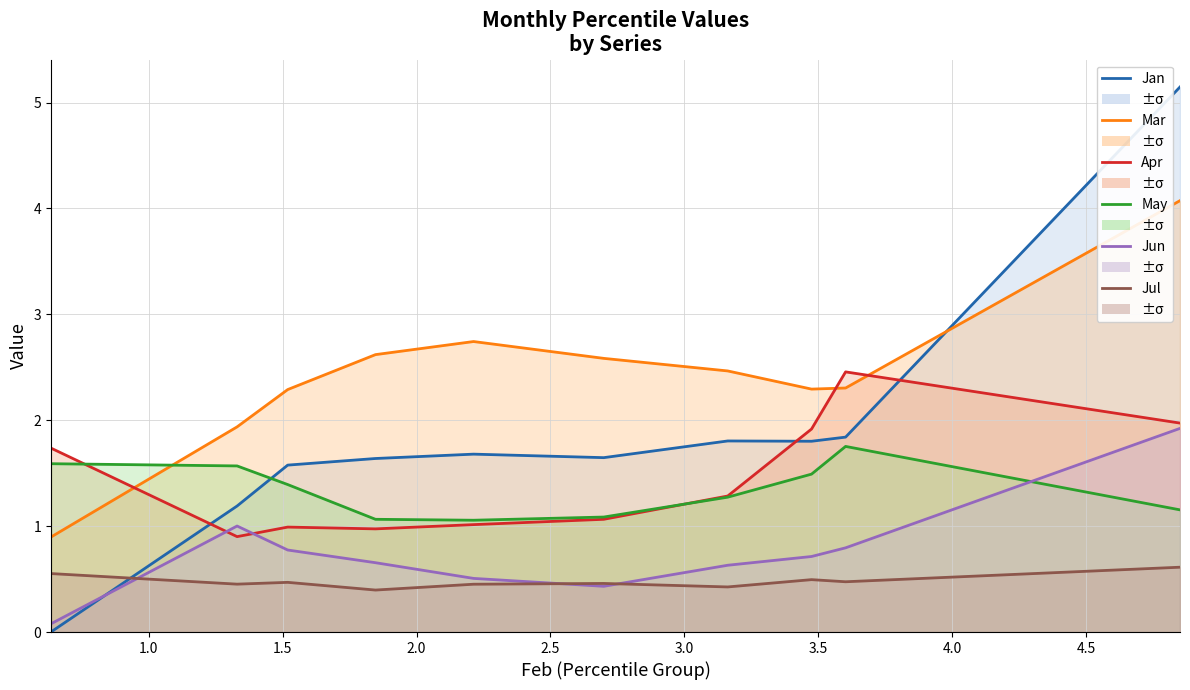

What value does the Jul series have at 2.0?

0.4